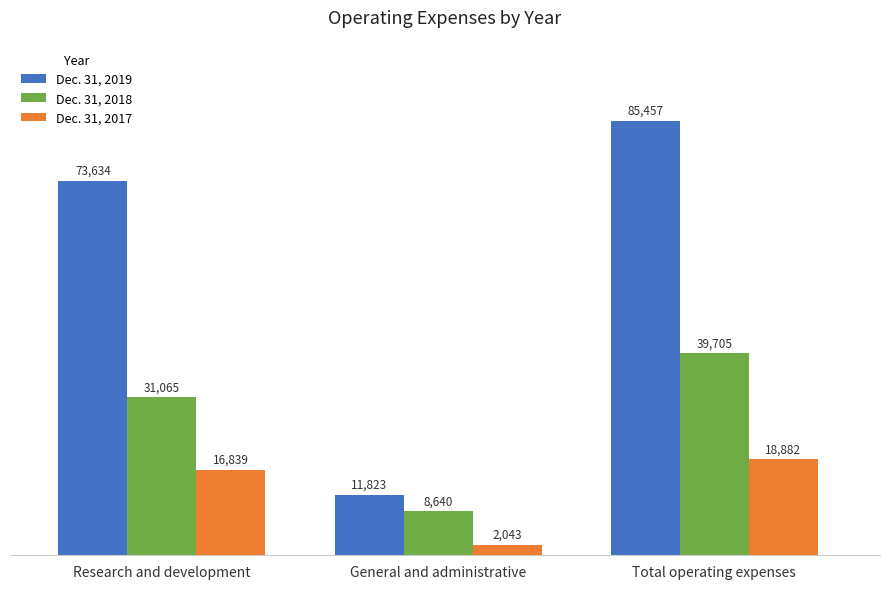

Reading left to right, what are all the values shown in this chart?

Dec. 31, 2019: 73634	11823	85457
Dec. 31, 2018: 31065	8640	39705
Dec. 31, 2017: 16839	2043	18882